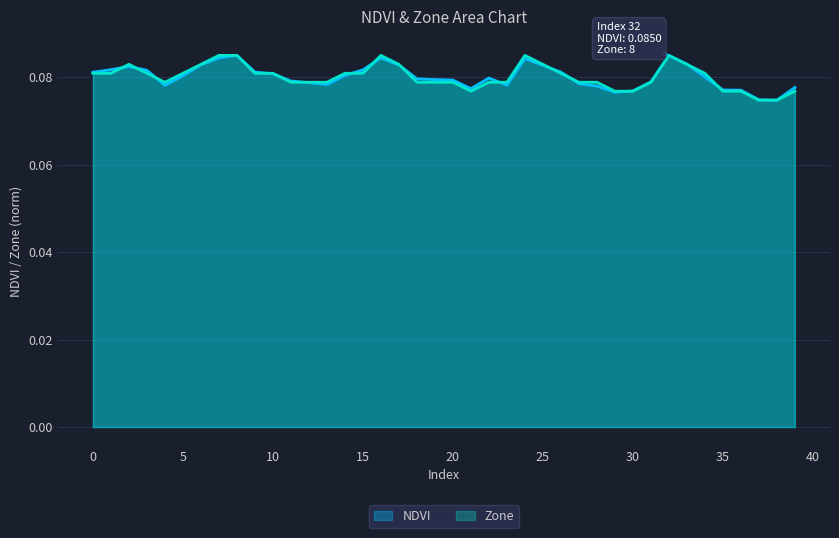

Count the NDVI values in the range 0 to 1.

40